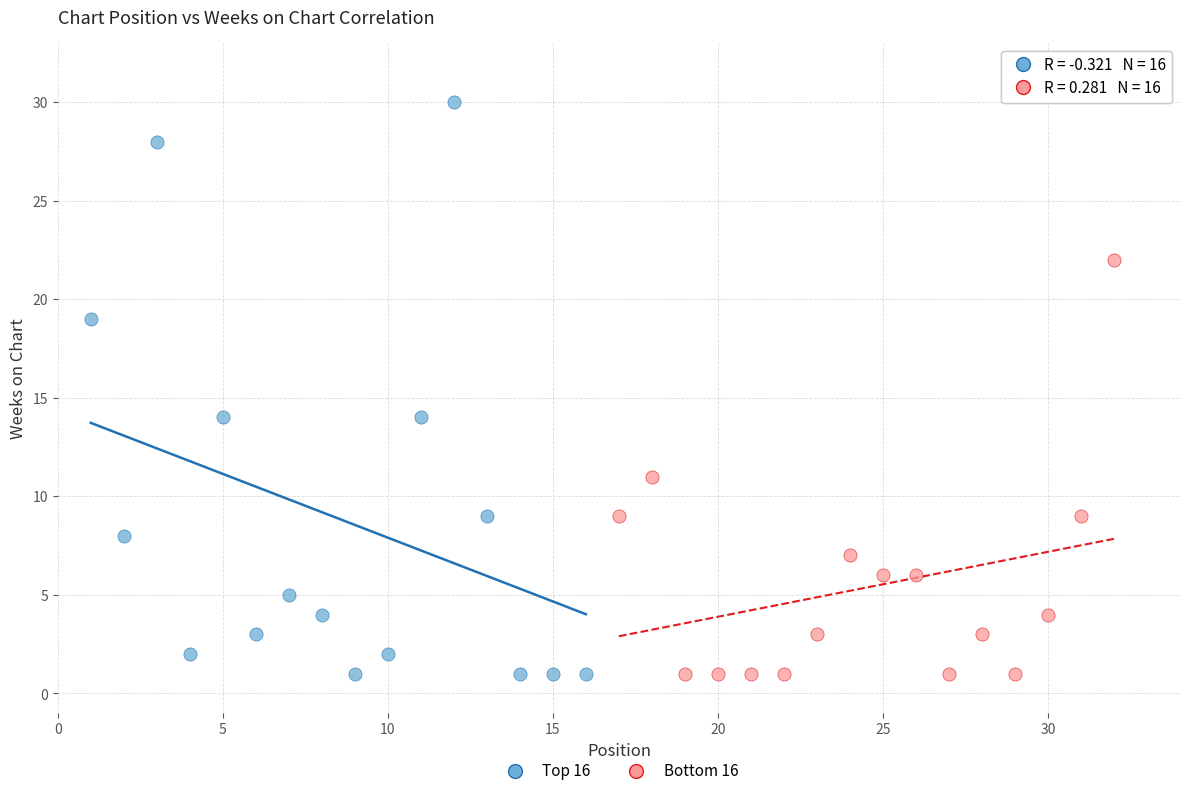

Which series contains the highest Y value?

Top 16